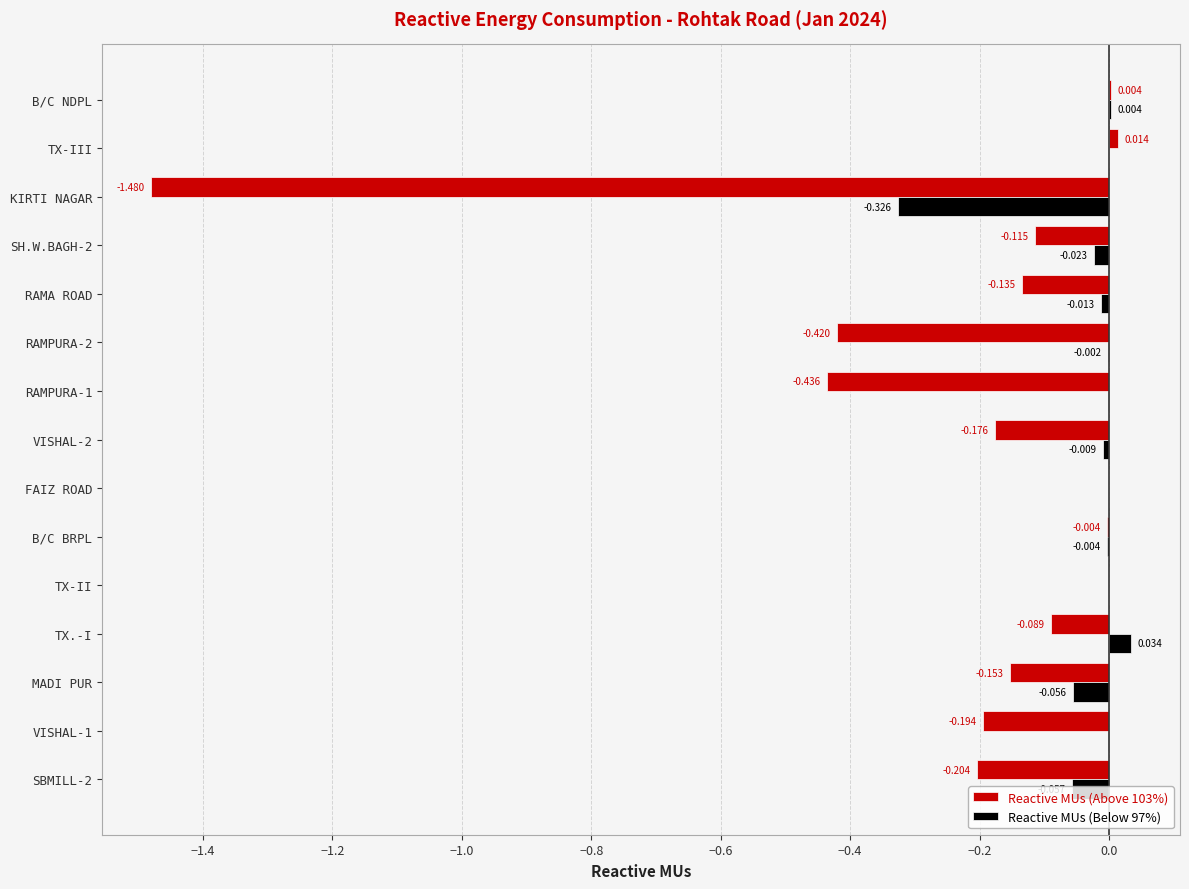

Which label corresponds to the largest value in the chart?

TX.-I